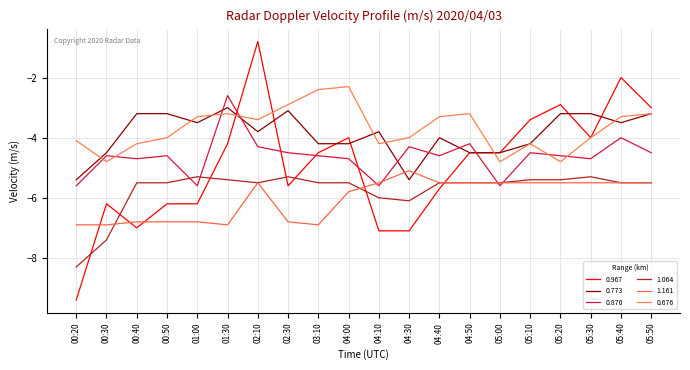

What is the maximum value shown in the chart?

-0.8